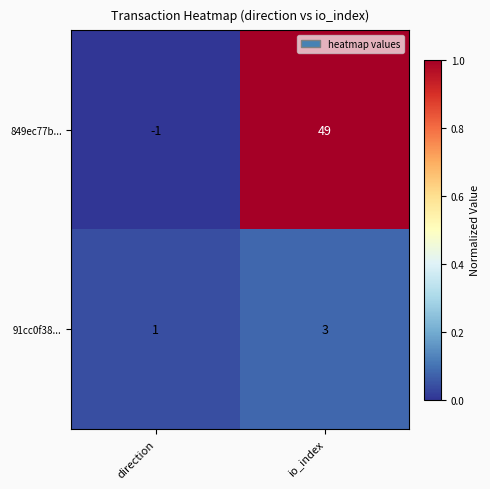

Rank the series by their maximum value, from highest to lowest.

849ec77b..., 91cc0f38...